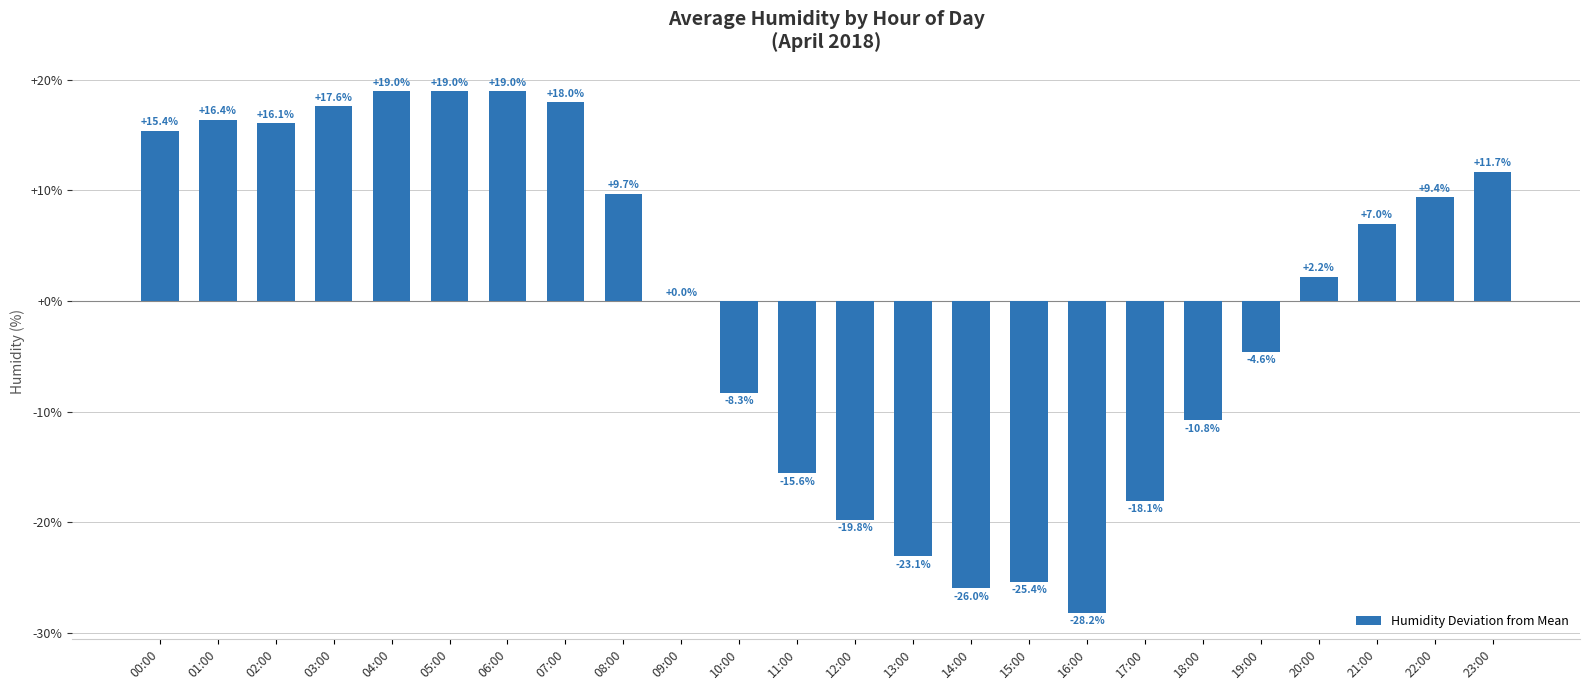

Where does the data first go above 7?

00:00